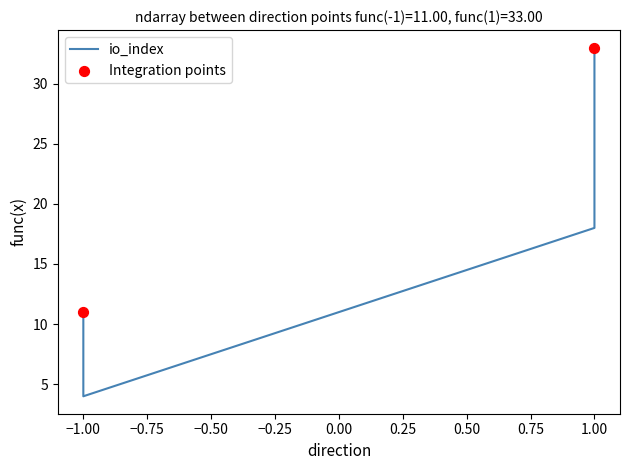

Between 1 and -1, which is larger?

1